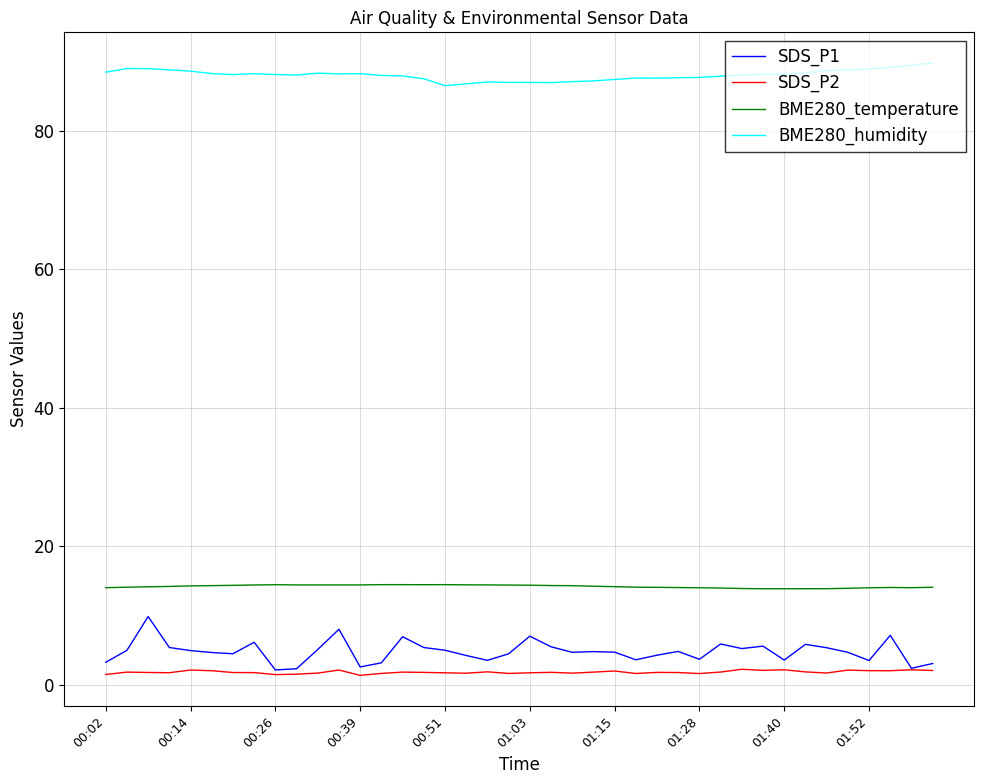

What is the highest value of the SDS_P2 series?

2.2